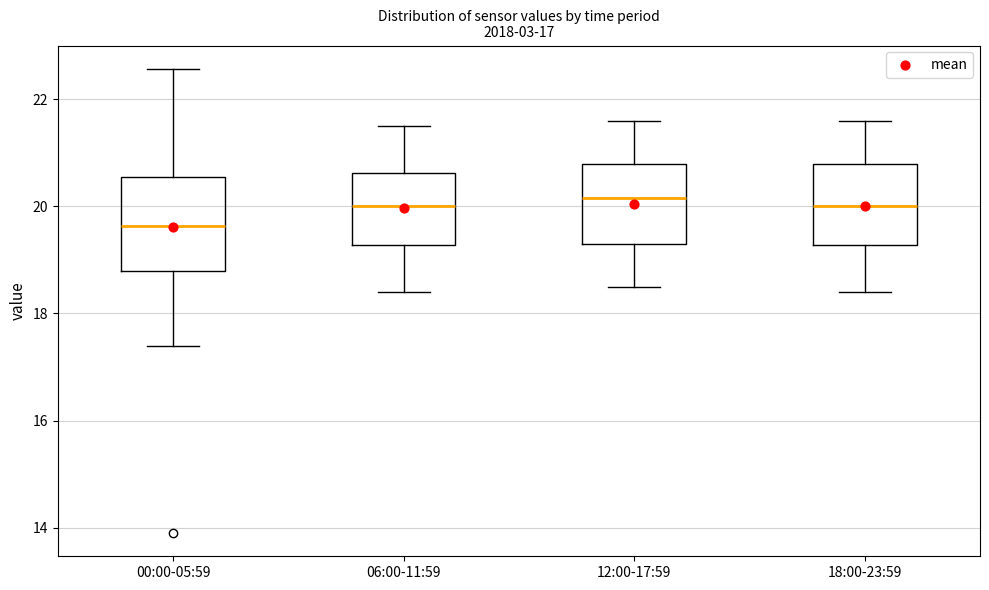

Which box is the tallest, from its lower edge to its upper edge?

00:00-05:59